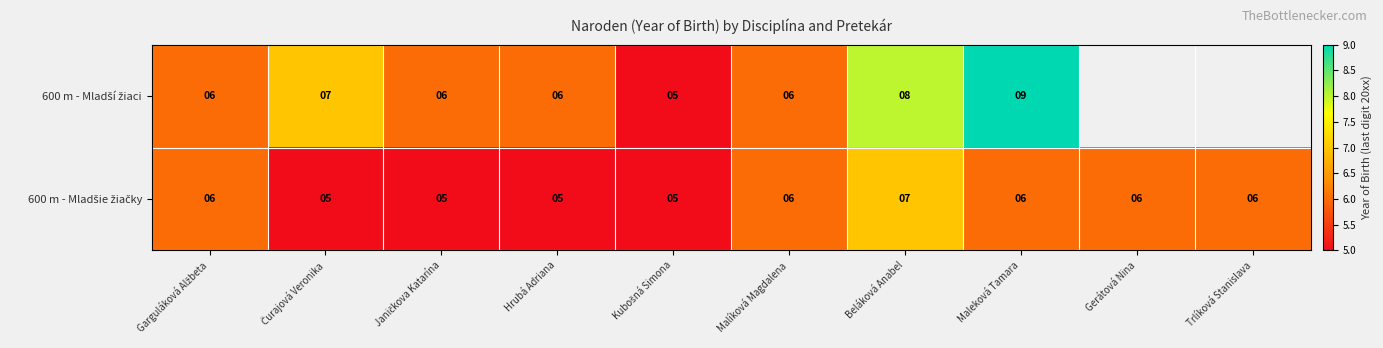

Where is 600 m - Mladšie žiačky nearest to the value 6?

Garguláková Alžbeta